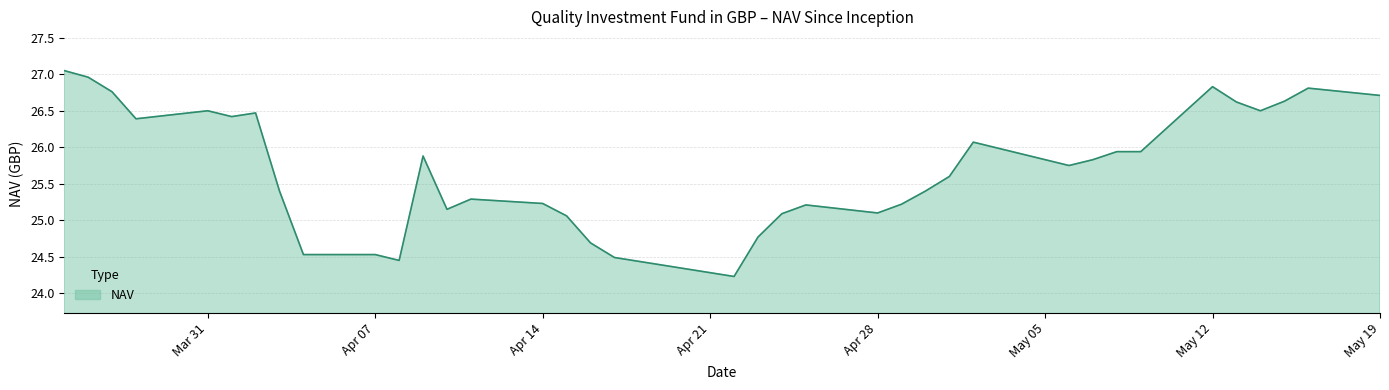

True or false: the data has more than 2 interior local peaks.

True